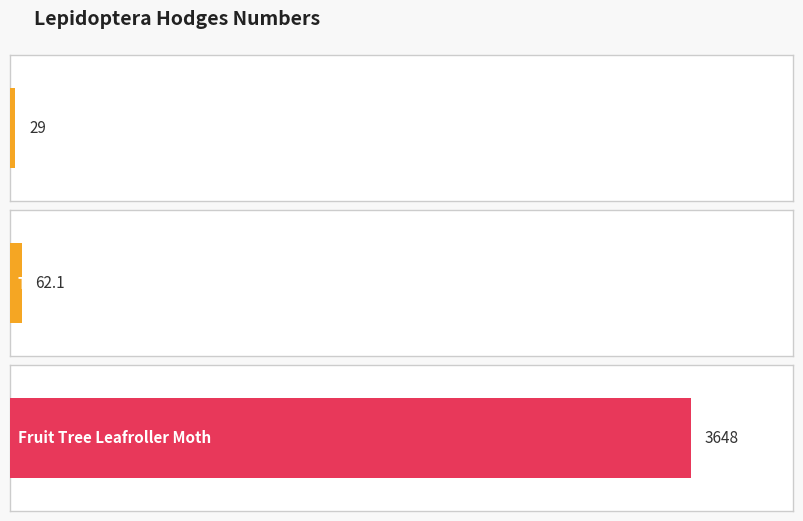

List the labels in order of value, smallest first.

Moths, Tortricid Moths, Fruit Tree Leafroller Moth